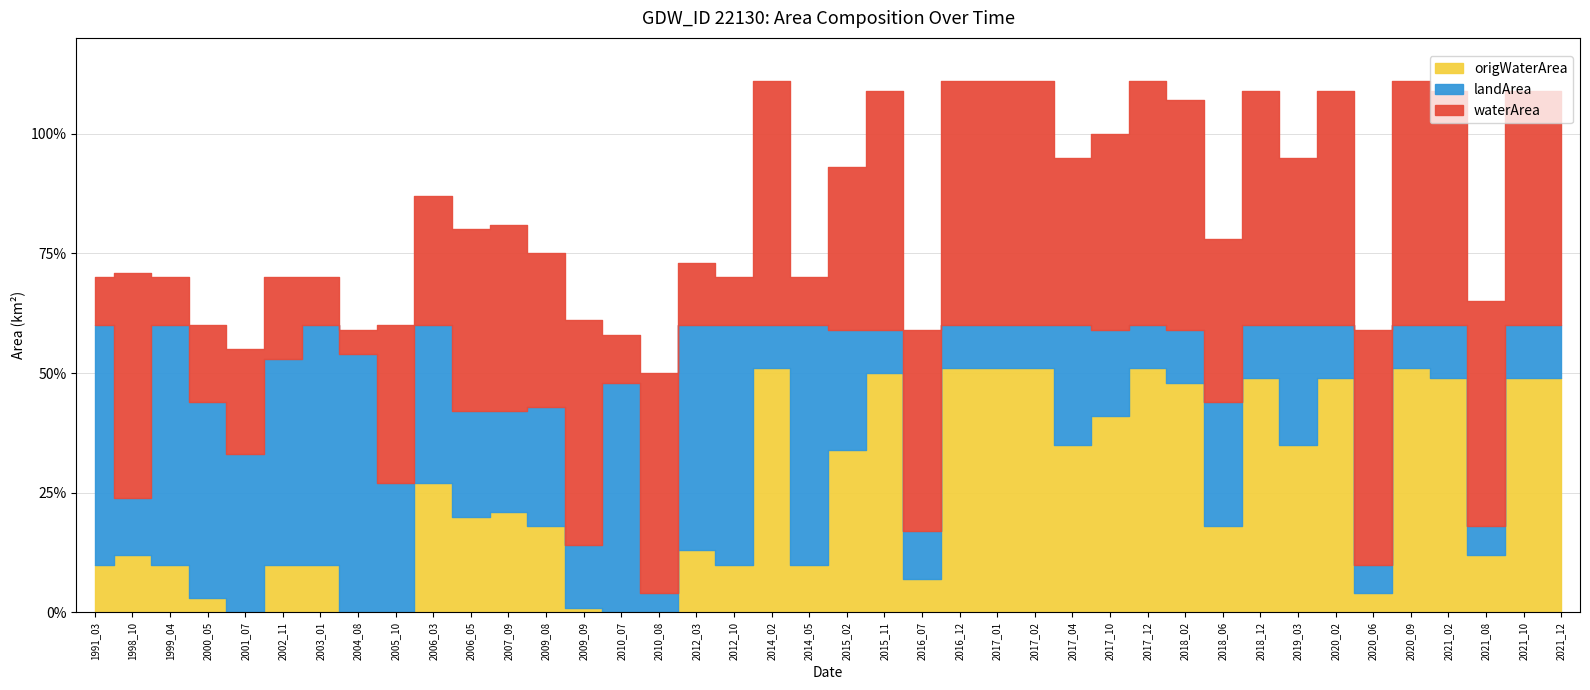

True or false: waterArea has a value of 0.1 at 2015_11.

False